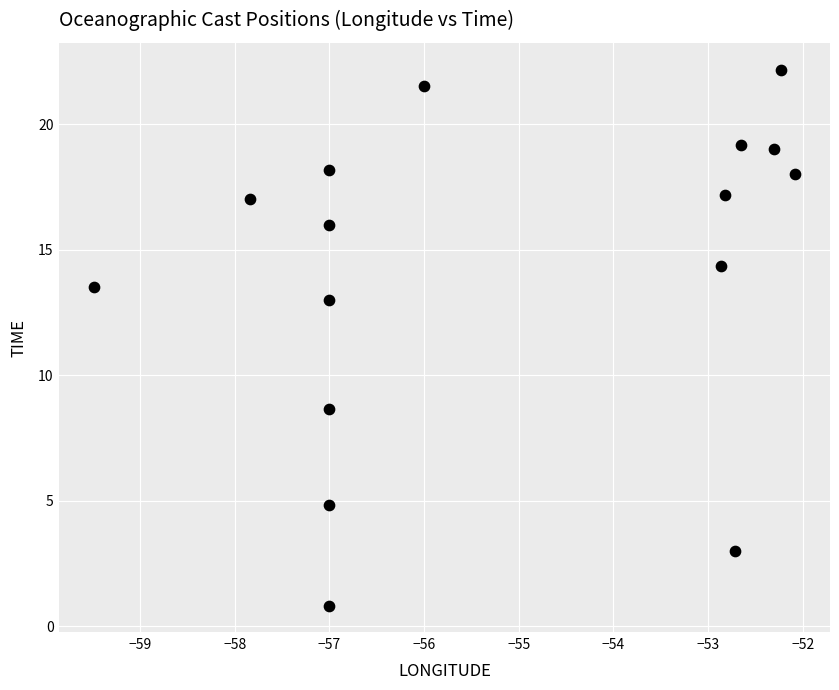

What is the range of Y values (max minus min)?

21.3